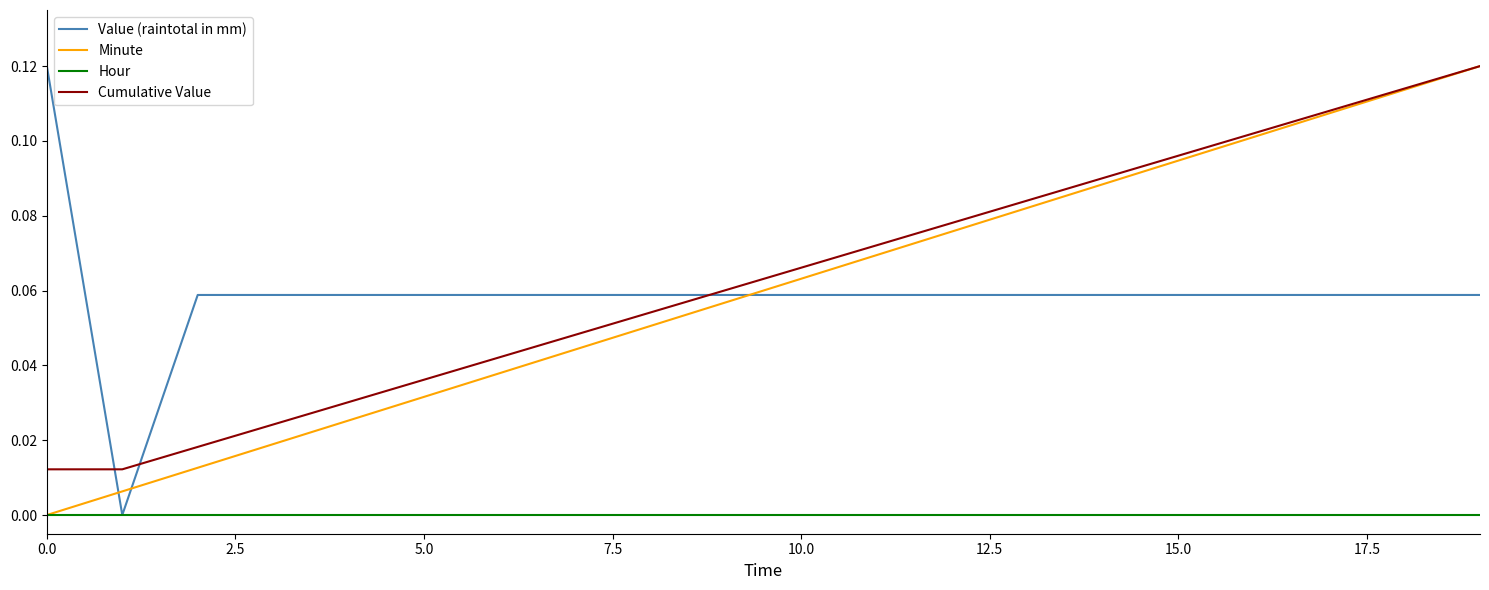

True or false: Cumulative Value and Hour cross at least once.

False